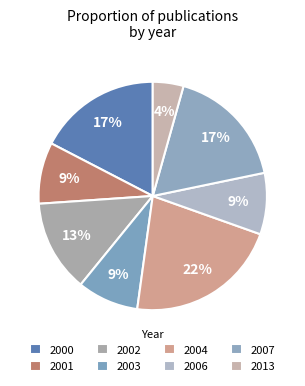

To the nearest percent, what percentage of the pie is 2002?

13%